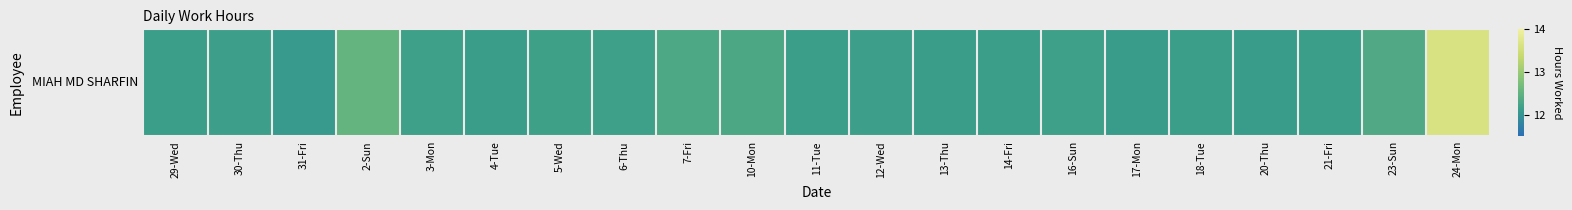

What is the average value?

12.3